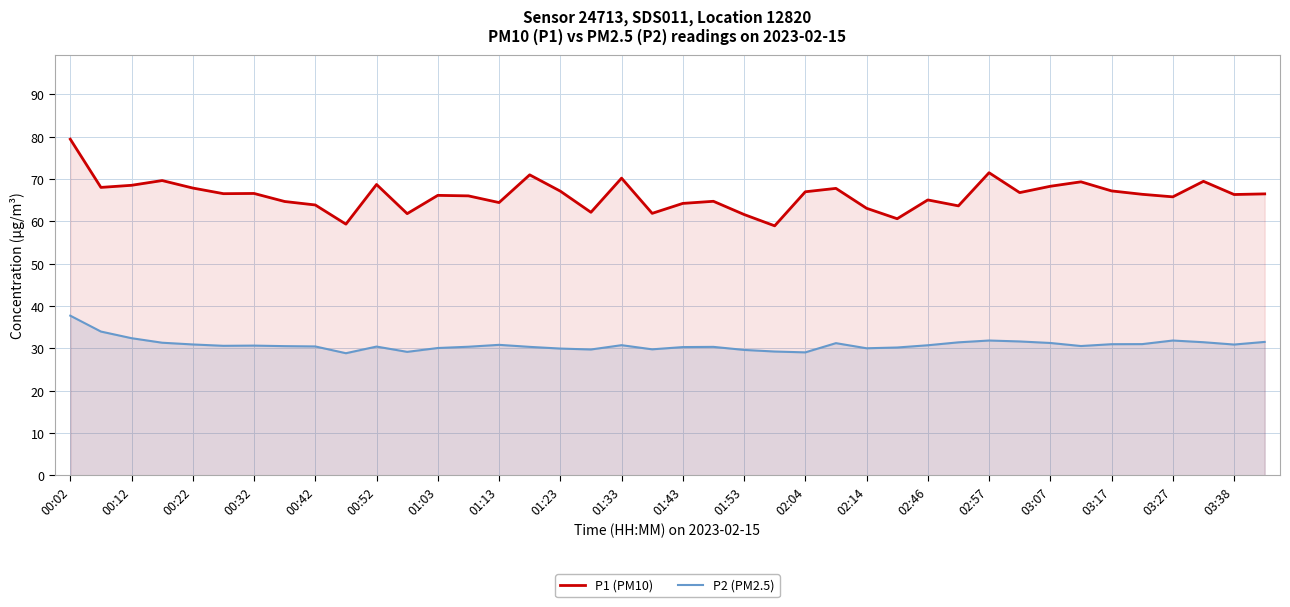

What is the difference between the maximum and minimum values in the P2 (PM2.5) series?

8.9